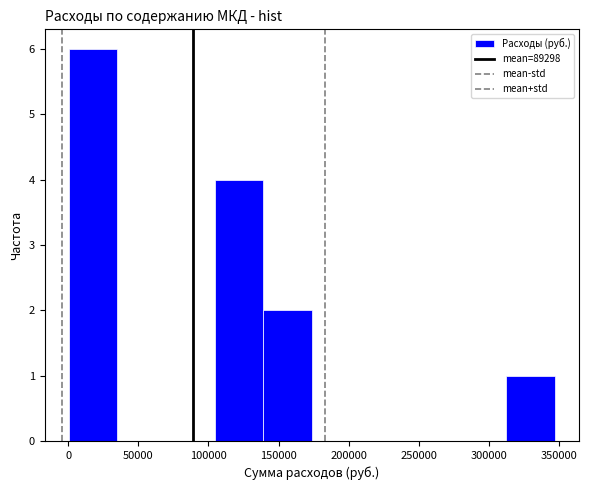

How tall is the bar that spans 310000 to 345000 on the x-axis? Neither the bar edges nor the heights are printed on the chart, so give them approximately, as read against the axes.

1